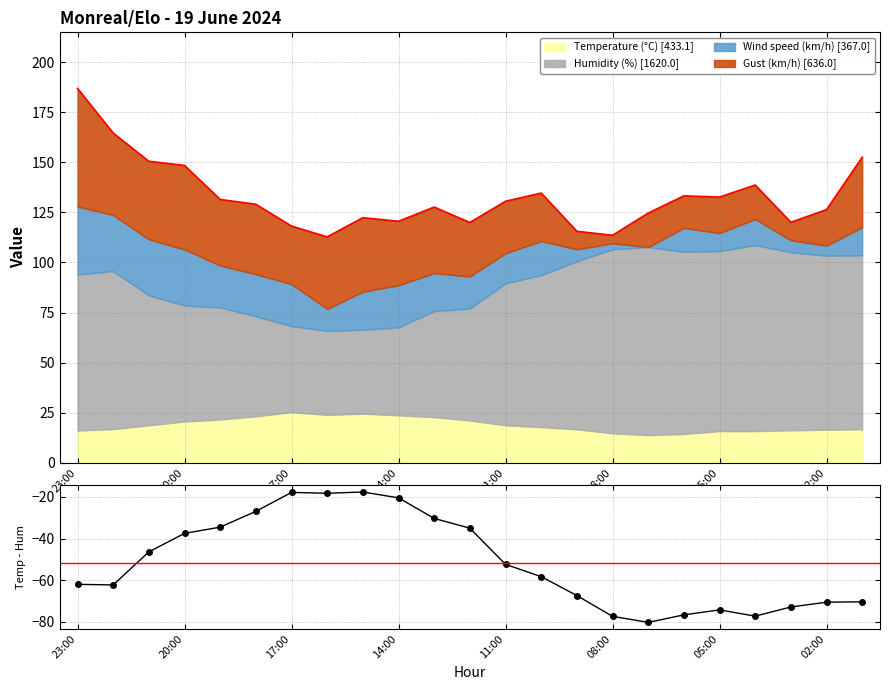

What is the minimum value for Temperature (°C) [433.1]?

13.7